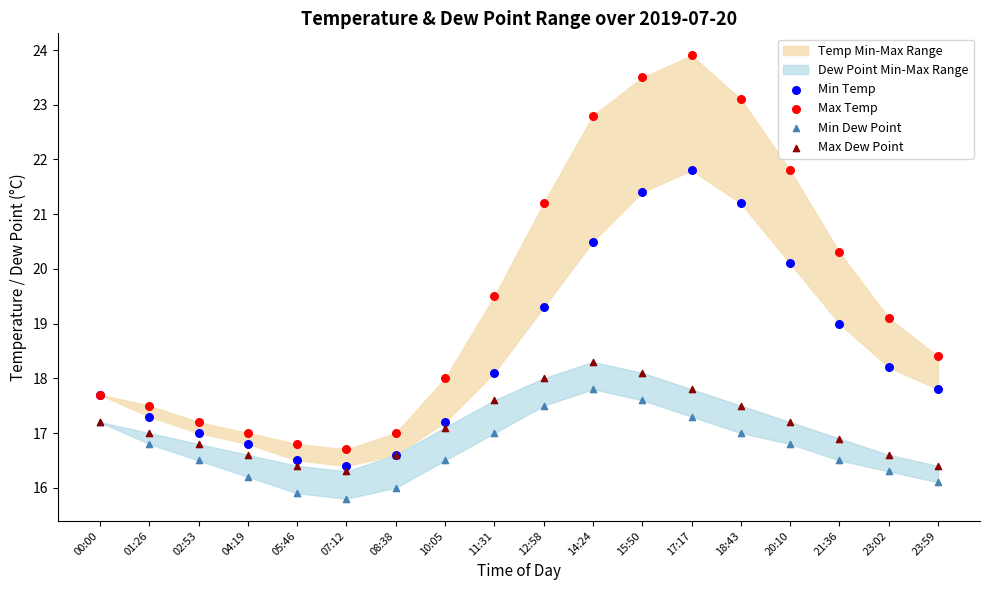

Which series has the widest spread of Y values?

Max Temp